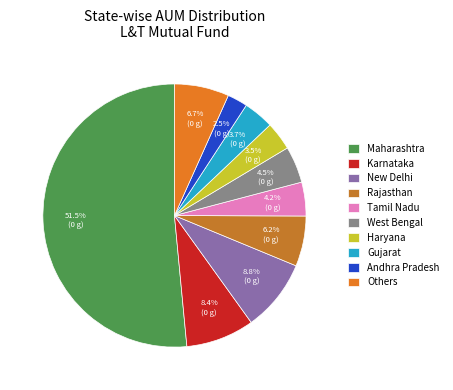

How many slices are in this pie chart?

10